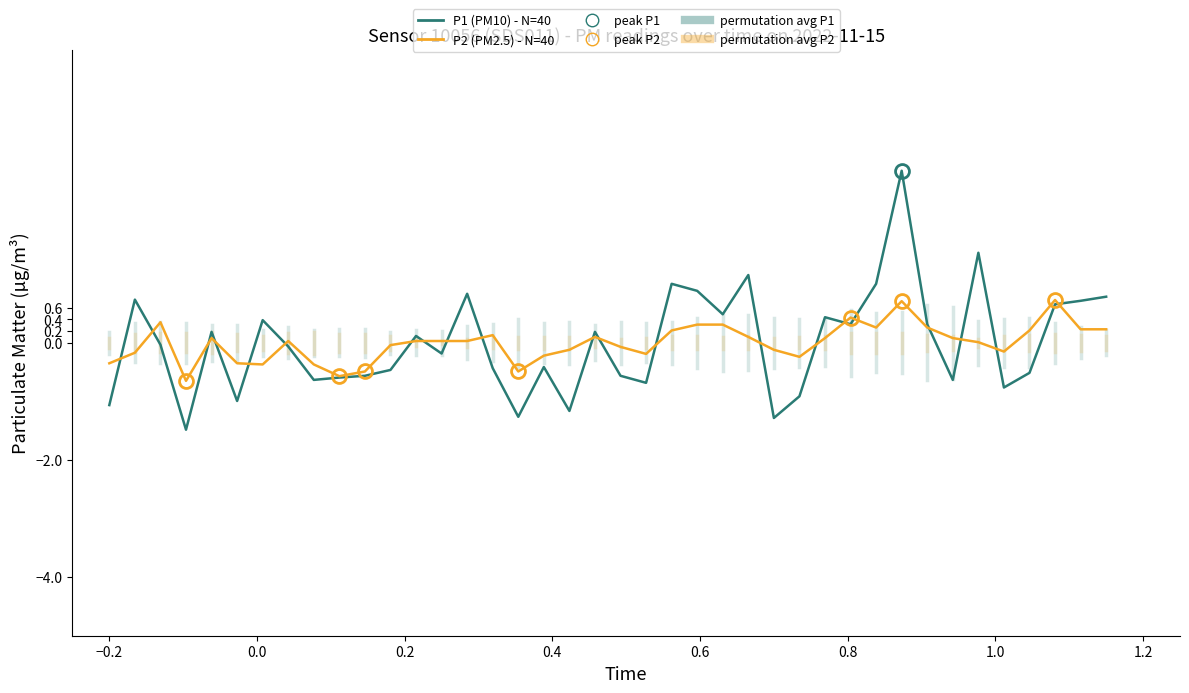

What is the minimum value shown in the chart?

-1.5